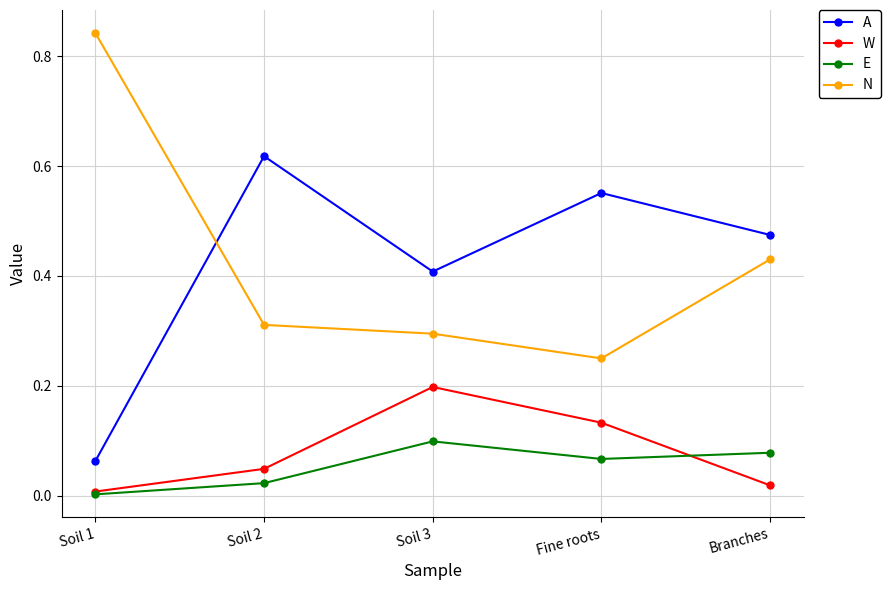

Which series has the largest range (max minus min)?

N